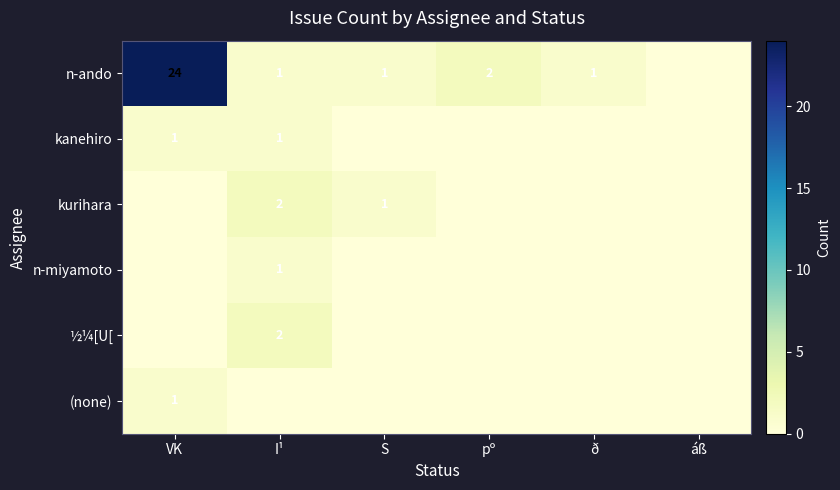

The n-ando series shows 1 at I¹. True or false?

True